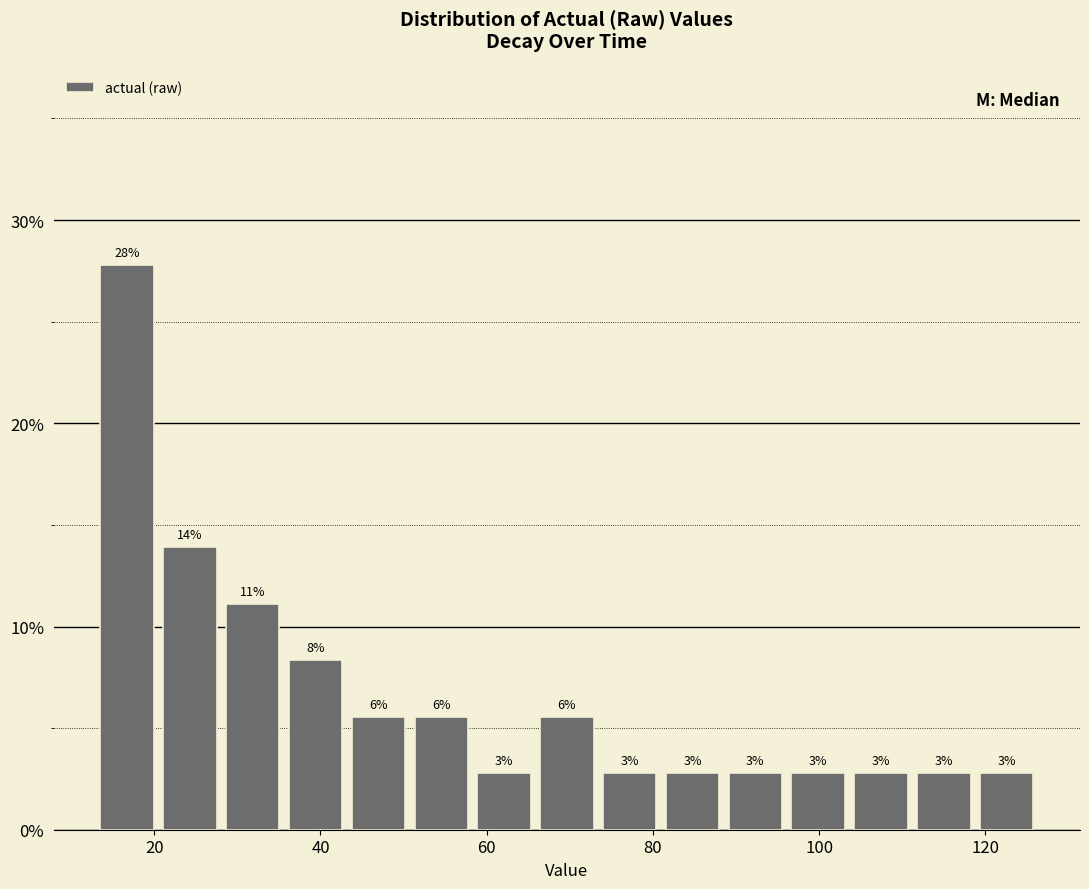

Around what value on the x-axis is the tallest bar? Give the approximate position of its centre, as read against the axis.

16